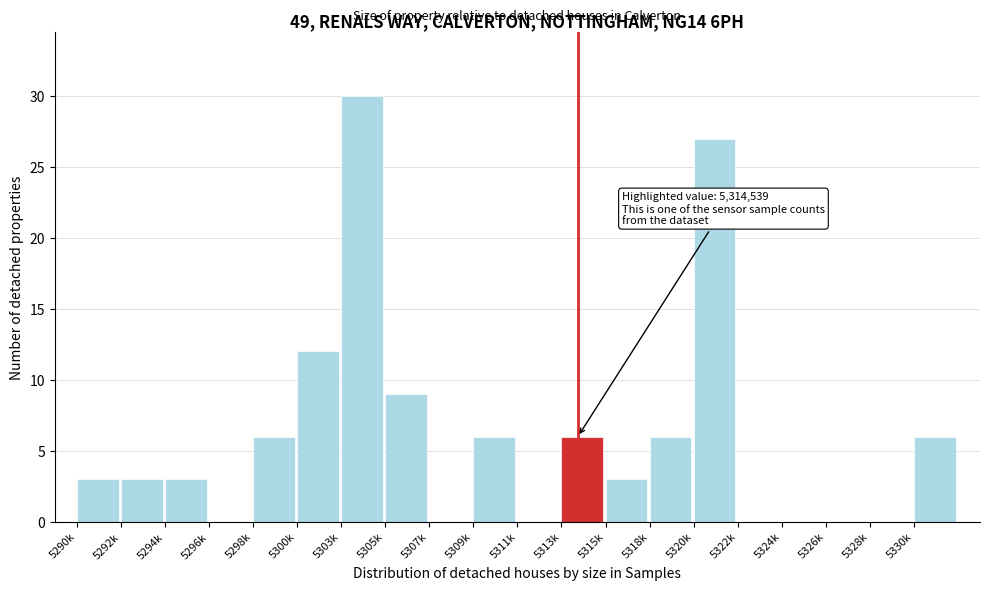

Reading left to right, transcribe all the data shown in this chart.

5290k=3	5292k=3	5294k=3	5296k=0	5298k=6	5300k=12	5303k=30	5305k=9	5307k=0	5309k=6	5311k=0	5313k=6	5315k=3	5318k=6	5320k=27	5322k=0	5324k=0	5326k=0	5328k=0	5330k=6